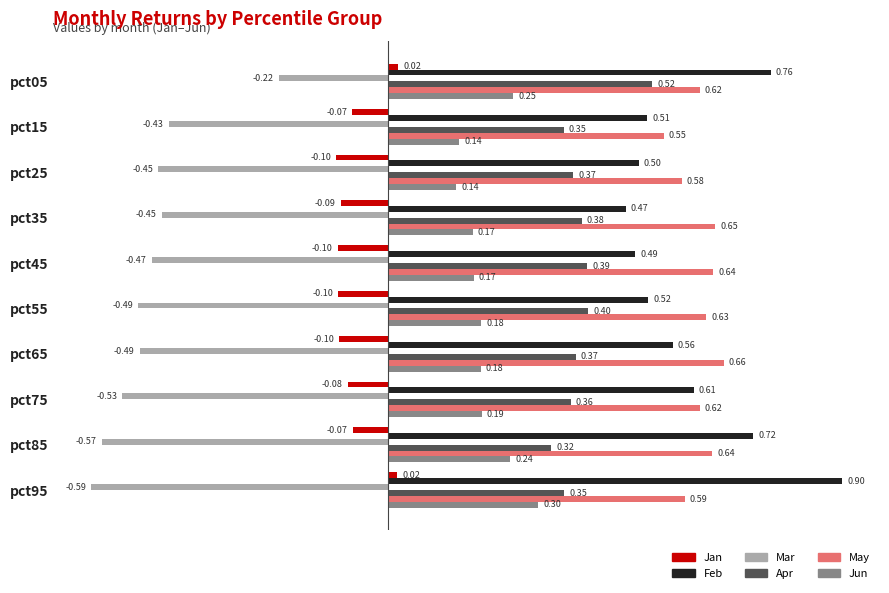

Where is Feb nearest to the value 0?

pct35